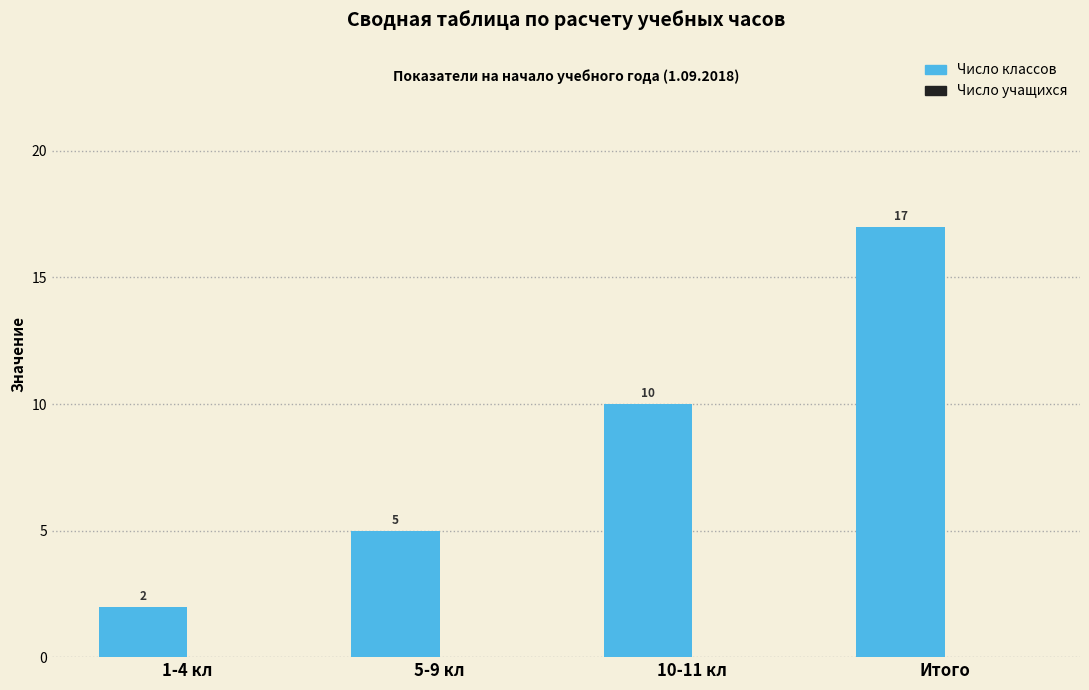

Reading left to right, transcribe all the data shown in this chart.

2	5	10	17